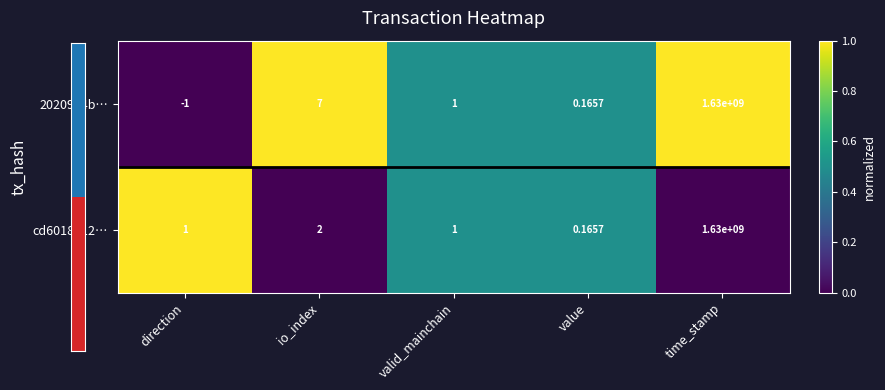

At which category is the sum across all series the highest?

time_stamp